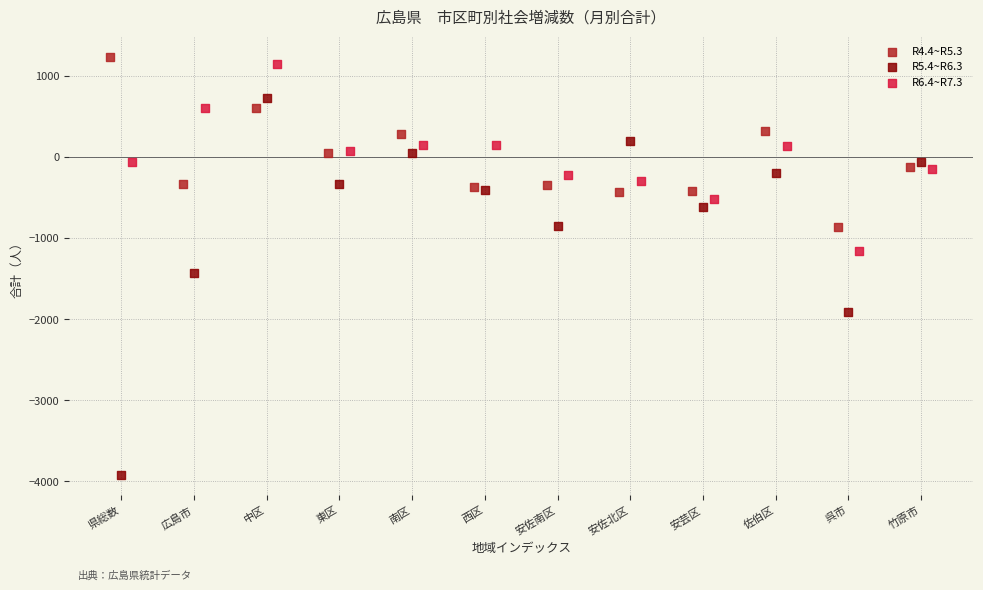

Which series contains the lowest Y value?

R5.4~R6.3